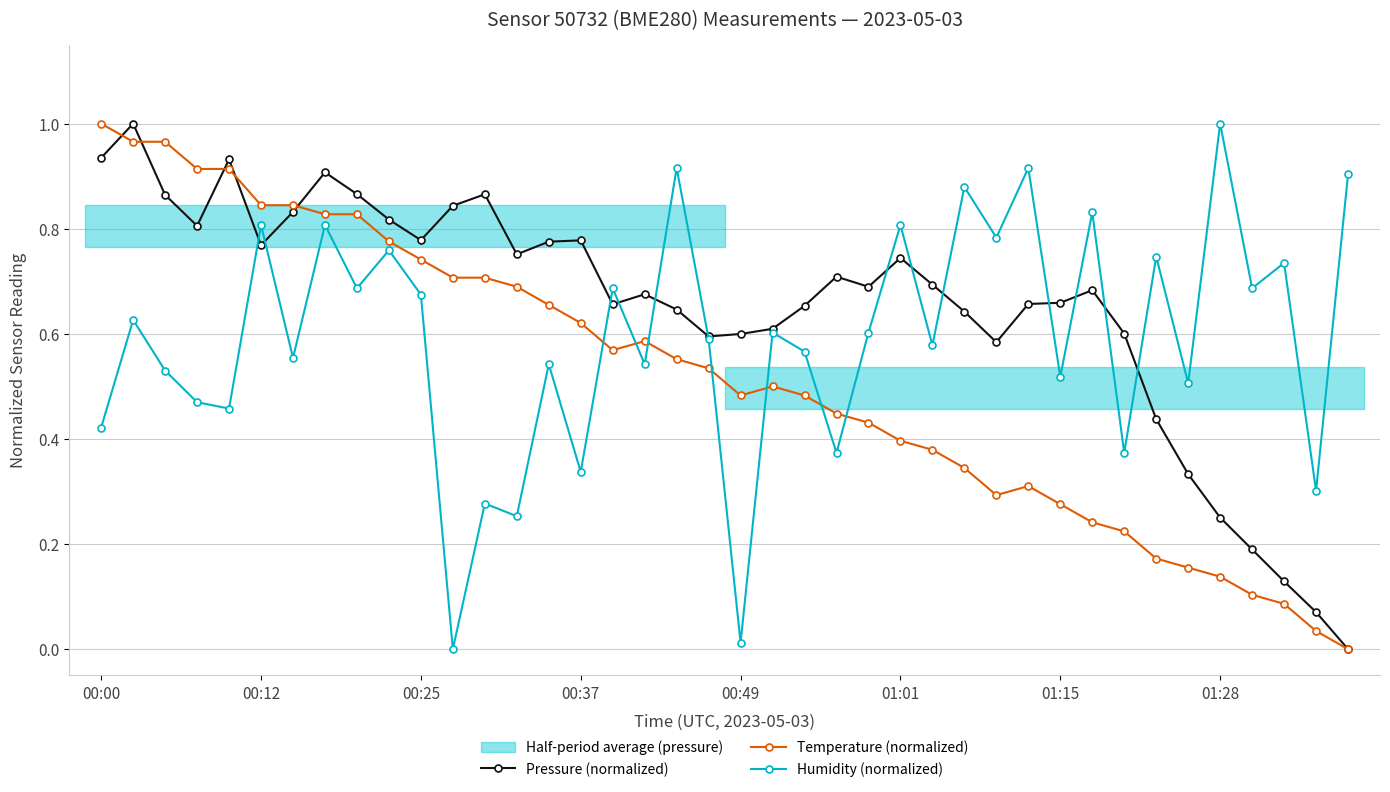

After their last crossing, which series has the higher values: Temperature (normalized) or Humidity (normalized)?

Humidity (normalized)